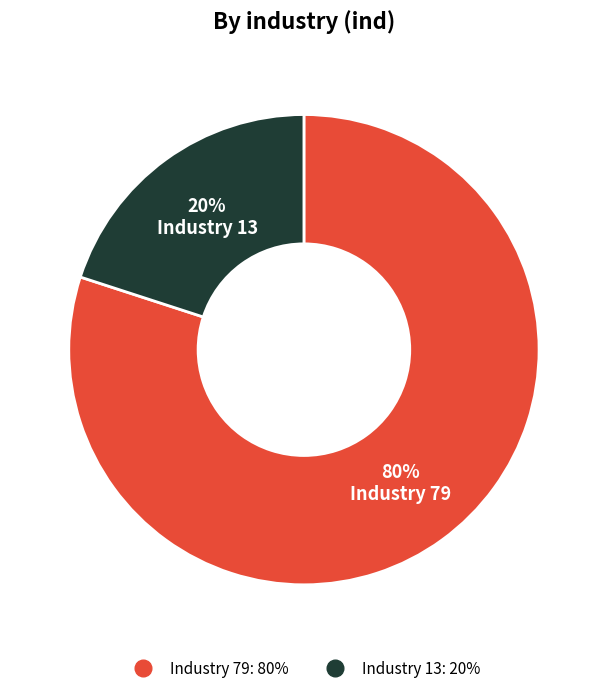

To the nearest percent, what is the difference between the largest and smallest slice percentages?

60%